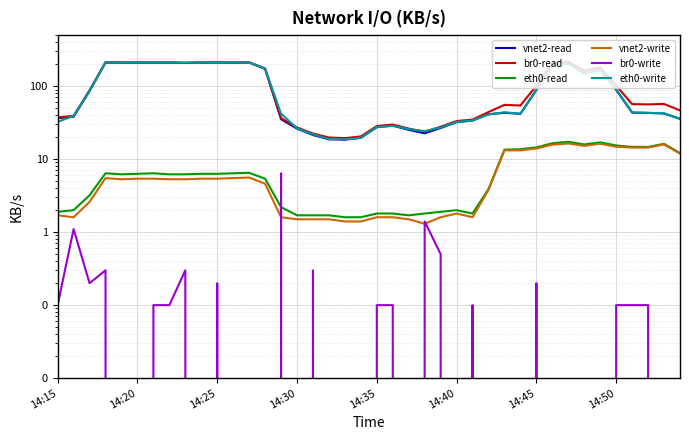

At how many categories does at least one series exceed 209?

11